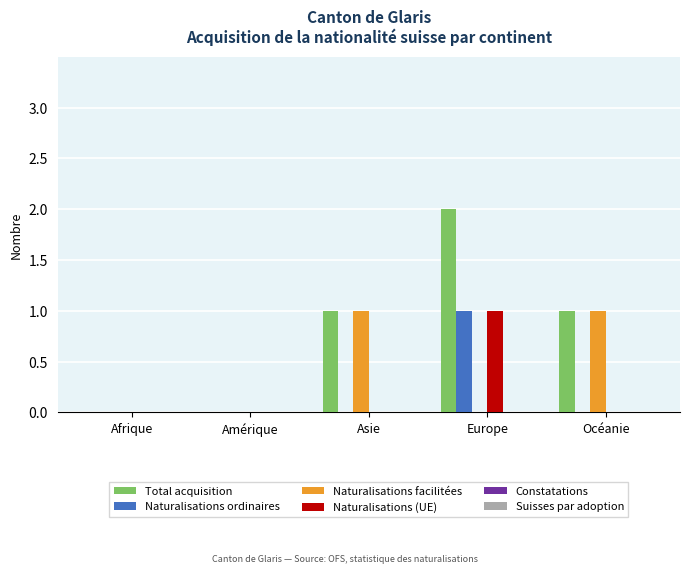

Which series changed the most between Afrique and Europe?

Total acquisition